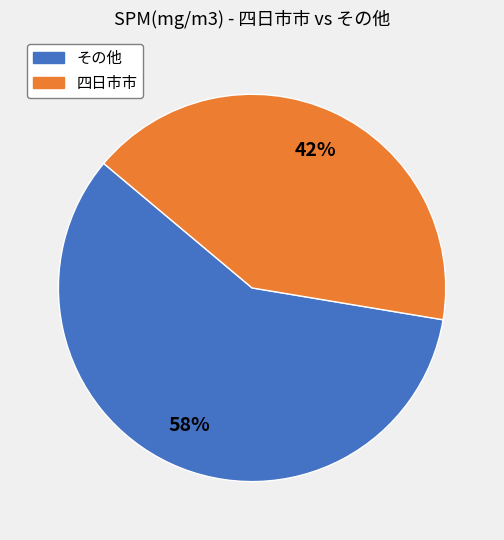

To the nearest percent, what is the combined percentage of その他 and 四日市市?

100%